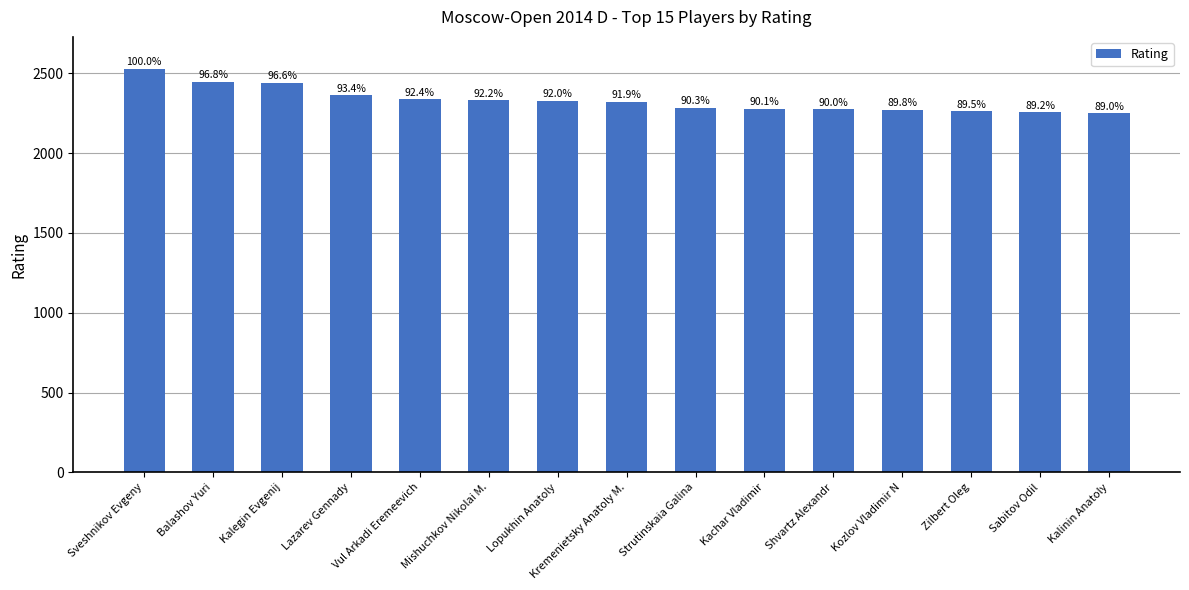

Reading left to right, what are all the values shown in this chart?

Sveshnikov Evgeny=2528	Balashov Yuri=2447	Kalegin Evgenij=2442	Lazarev Gennady=2361	Vul Arkadi Eremeevich=2337	Mishuchkov Nikolai M.=2331	Lopukhin Anatoly=2327	Kremenietsky Anatoly M.=2323	Strutinskaia Galina=2282	Kachar Vladimir=2278	Shvartz Alexandr=2274	Kozlov Vladimir N=2270	Zilbert Oleg=2262	Sabitov Odil=2255	Kalinin Anatoly=2250